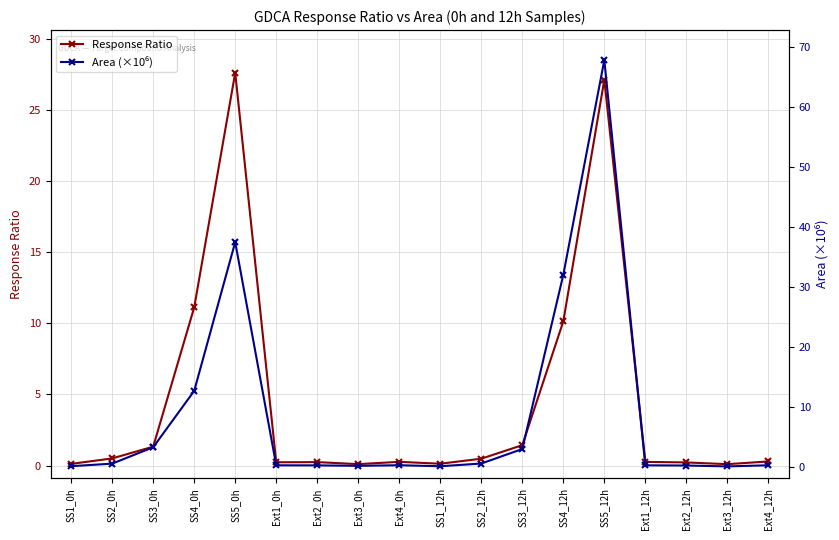

The value of Response Ratio at Ext3_12h is 0.1. True or false?

True